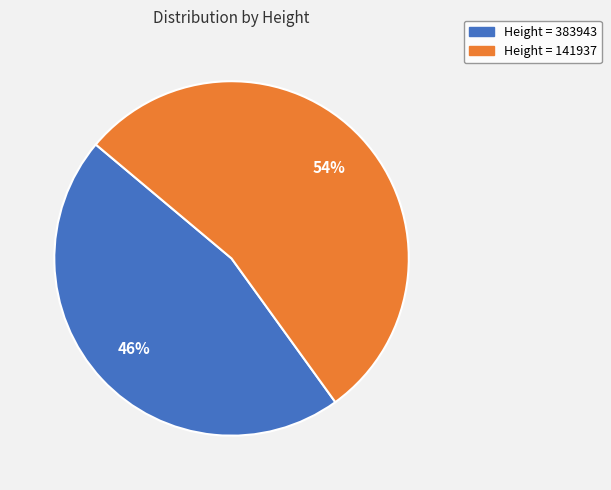

To the nearest percent, what is the difference between the largest and smallest slice percentages?

8%